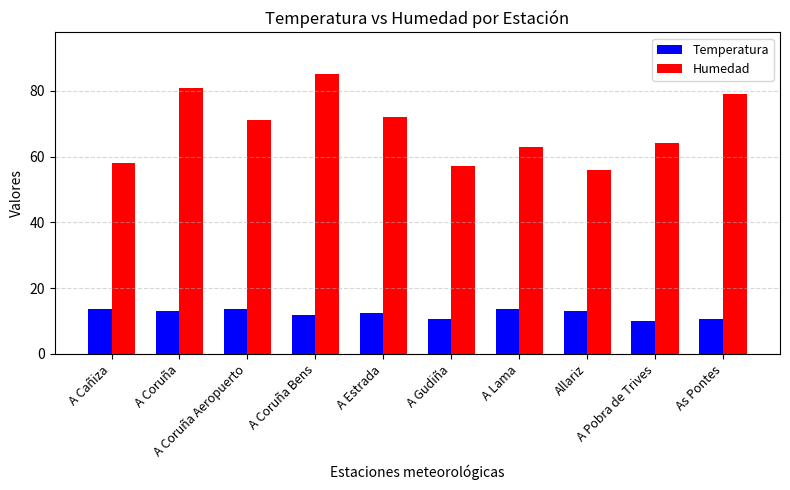

What is the difference between the Humedad values at A Gudiña and A Coruña Bens?

28.0